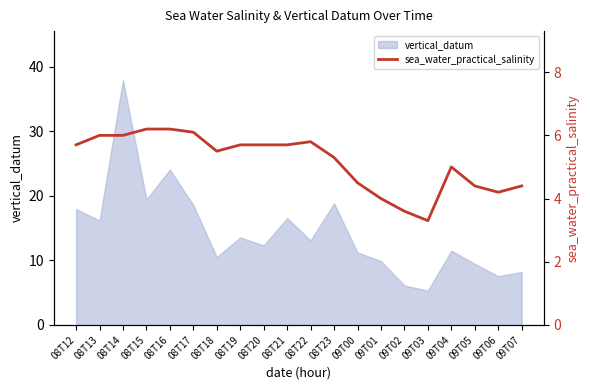

The chart shows a value of 3.3 at 09T03. True or false?

True